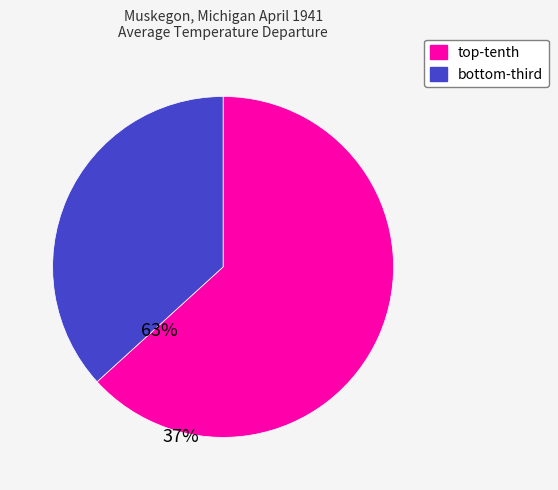

Rank the categories by value from highest to lowest.

top-tenth, bottom-third